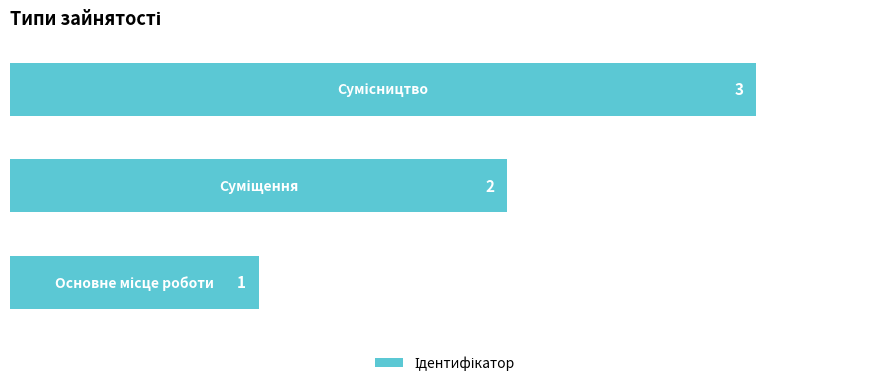

Count the values in the range 1 to 3.

3